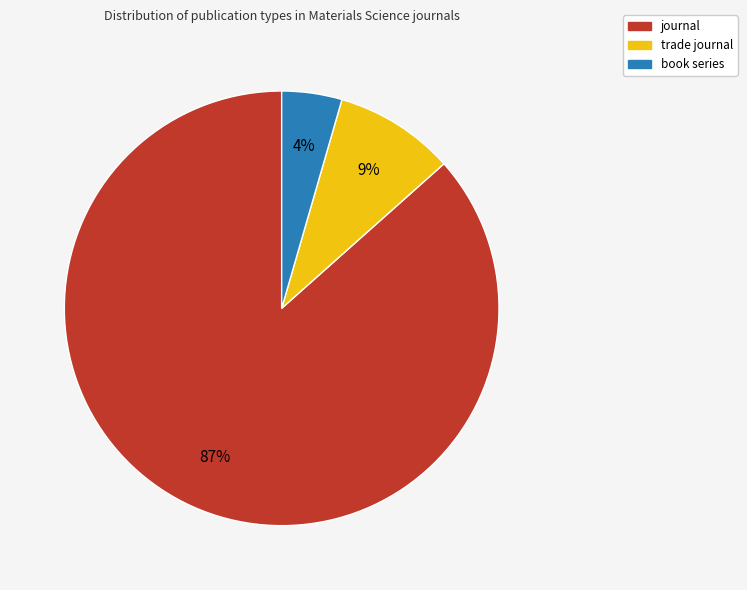

The journal slice represents 87% of the pie. True or false?

True